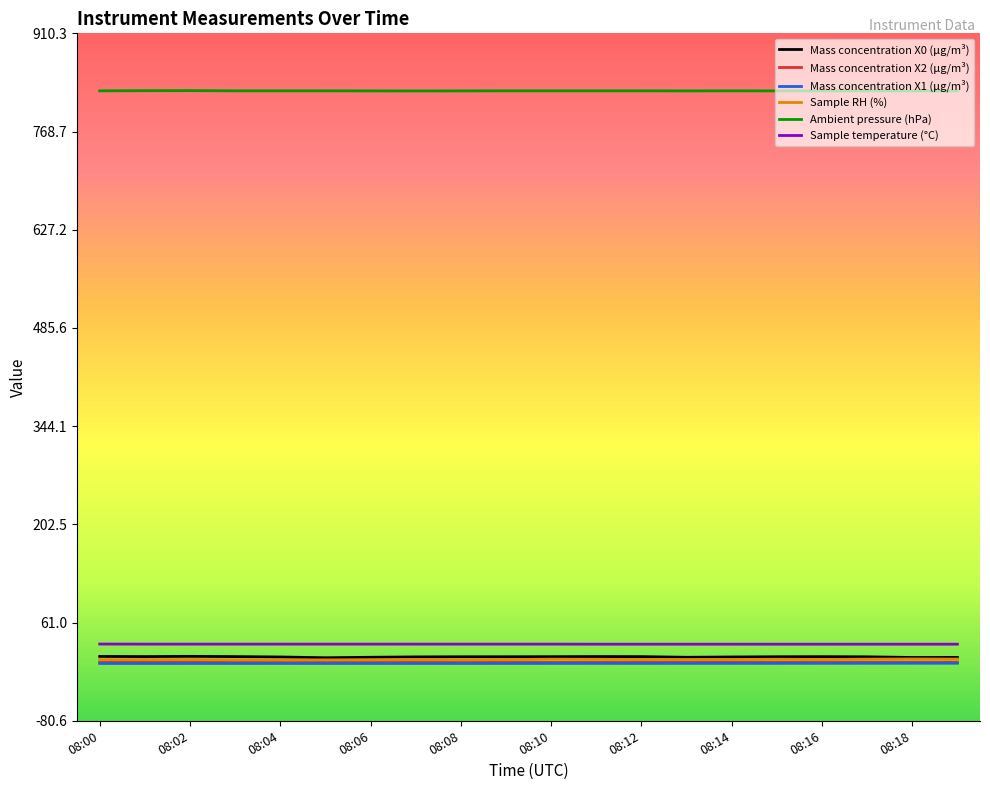

Which series has the widest spread of values?

Mass concentration X0 (μg/m³)